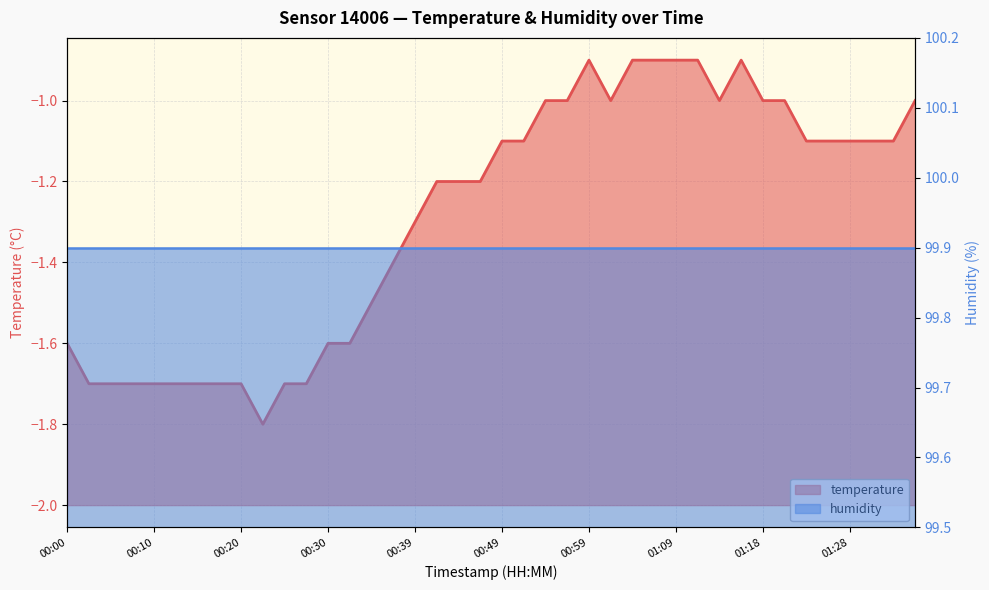

What is the value of the 37th point from the left?

-1.1